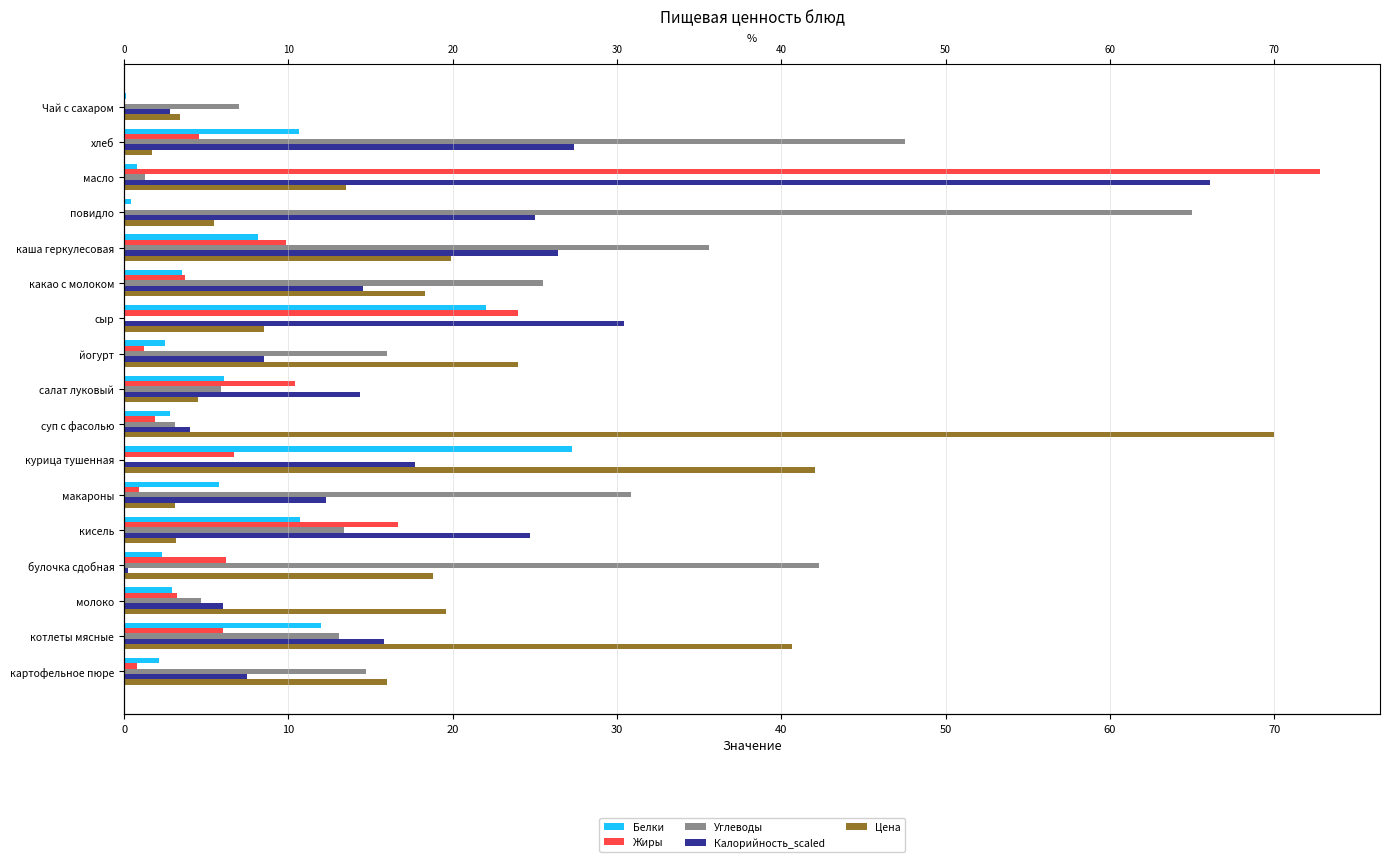

Are the bars horizontal?

Yes